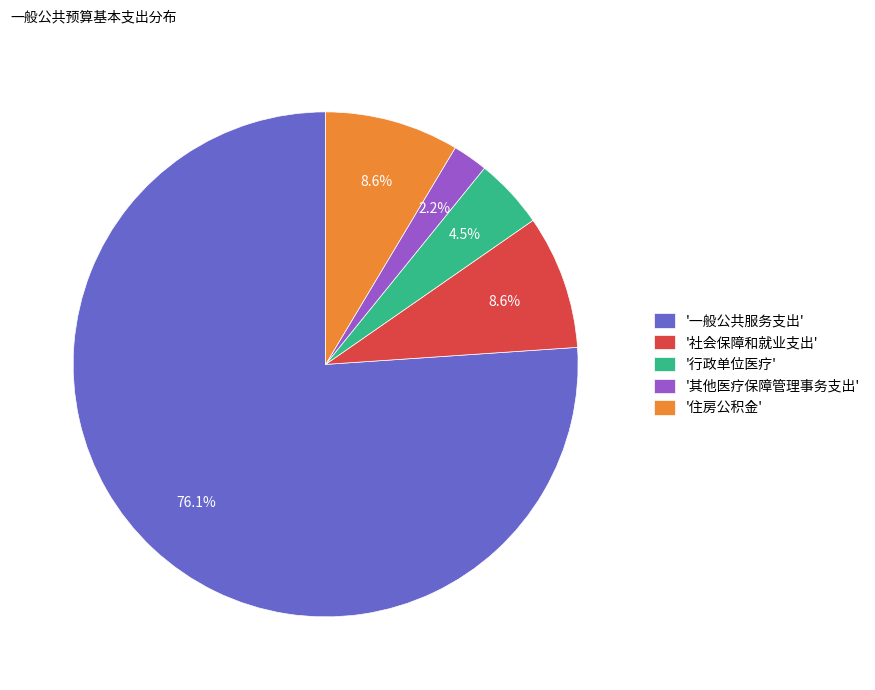

Which slice represents more than half of the pie?

'一般公共服务支出'